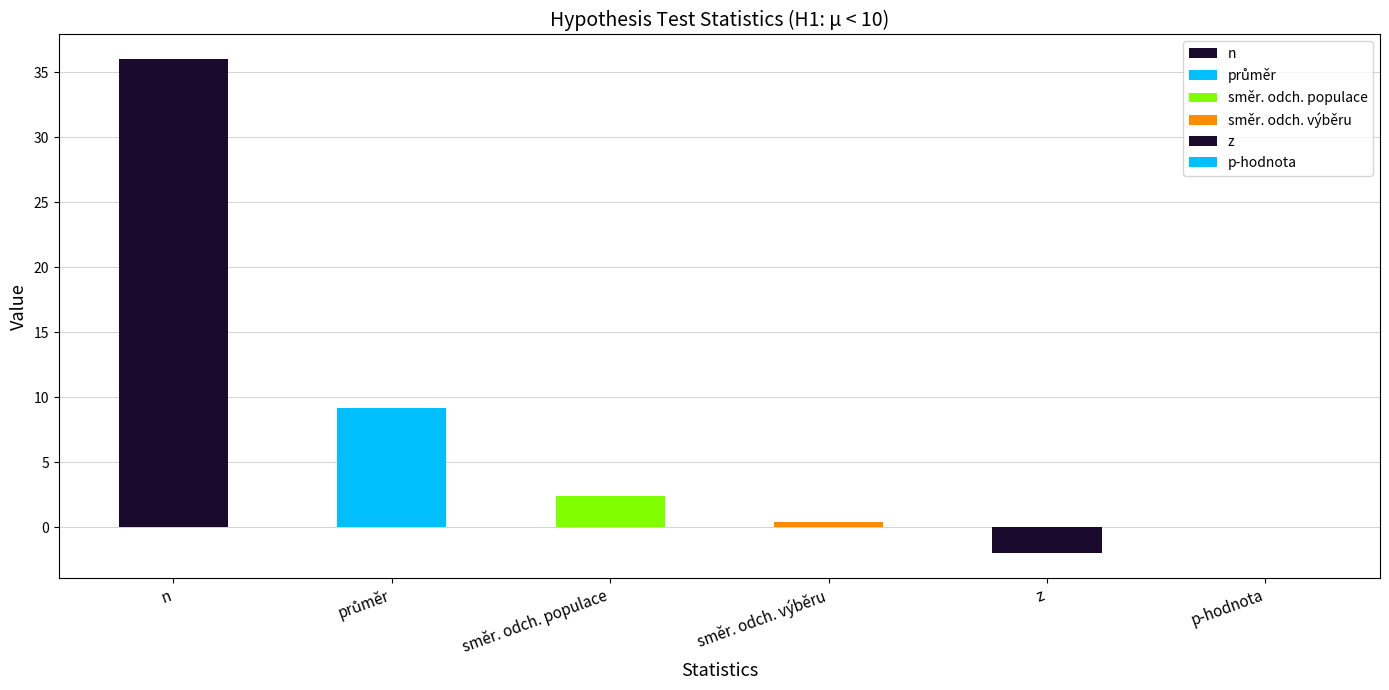

What is the sum of all values?

46.0